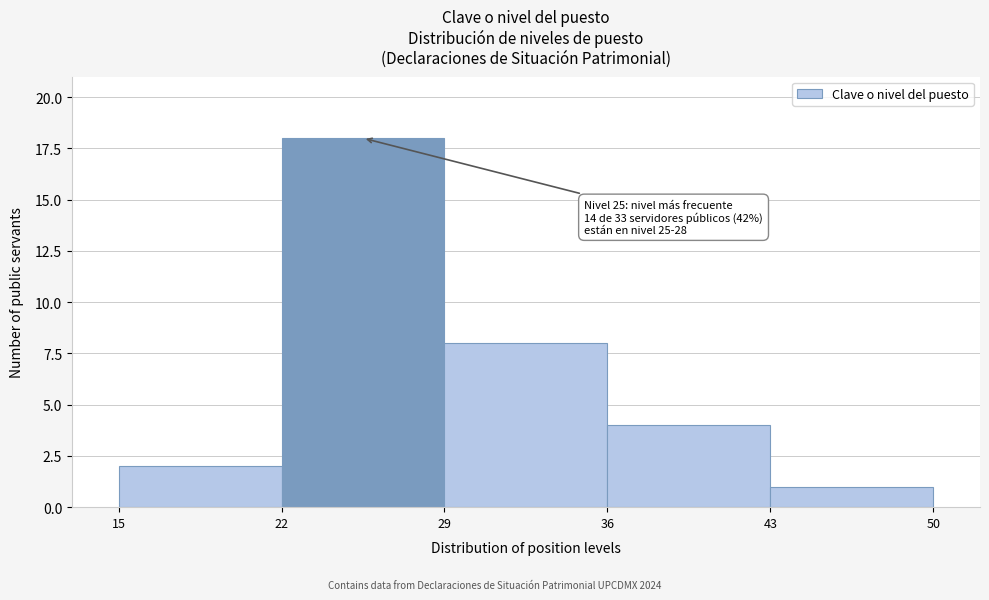

Over which range of the x-axis is the bar tallest?

22 to 29